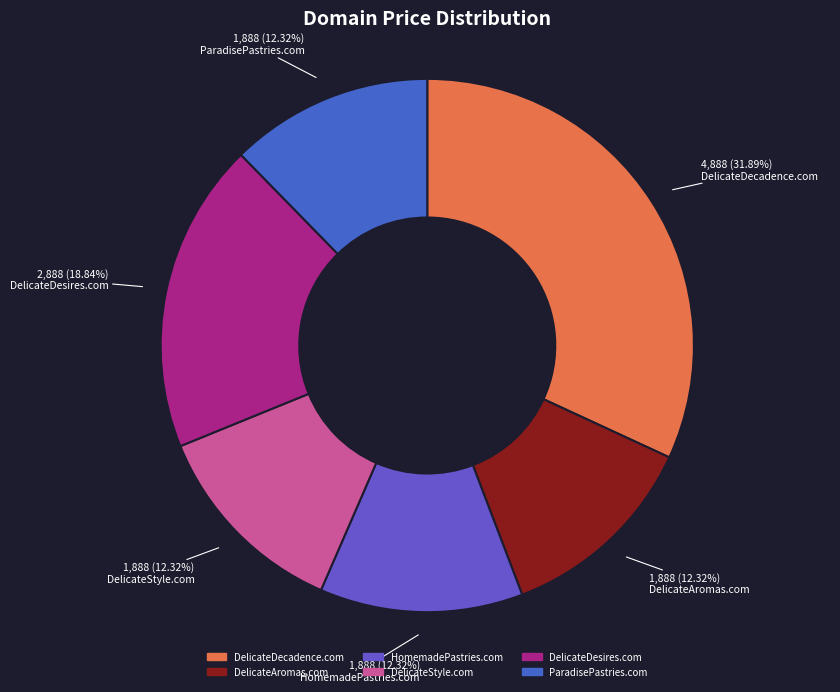

Between DelicateDesires.com and DelicateAromas.com, which is larger?

DelicateDesires.com